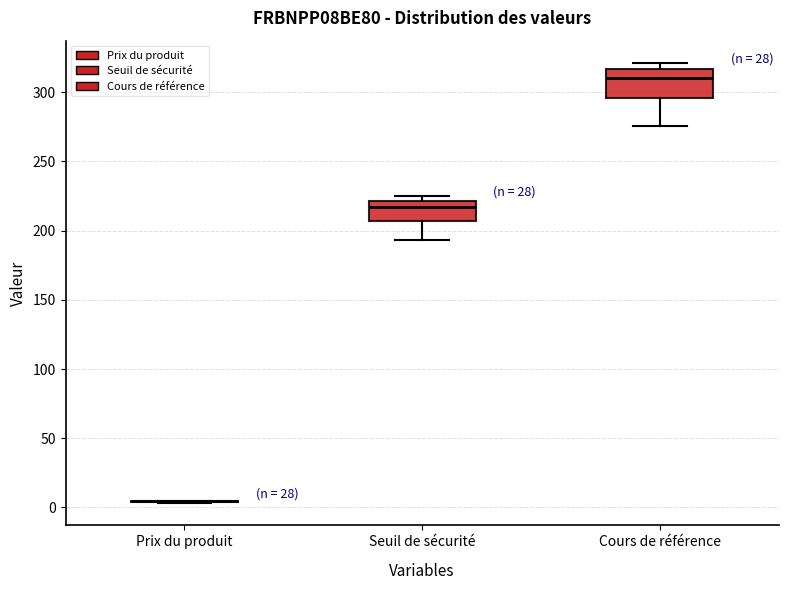

Reading left to right, read every box against the y-axis: the position of its median line, the range the box covers, and the ends of its whiskers. The values are not printed on the chart, so give them approximately, as read against the axis.

Prix du produit: box collapsed to a line at 5, whiskers 5 to 5
Seuil de sécurité: median 215, box 205 to 220, whiskers 195 to 225
Cours de référence: median 310, box 295 to 315, whiskers 275 to 320